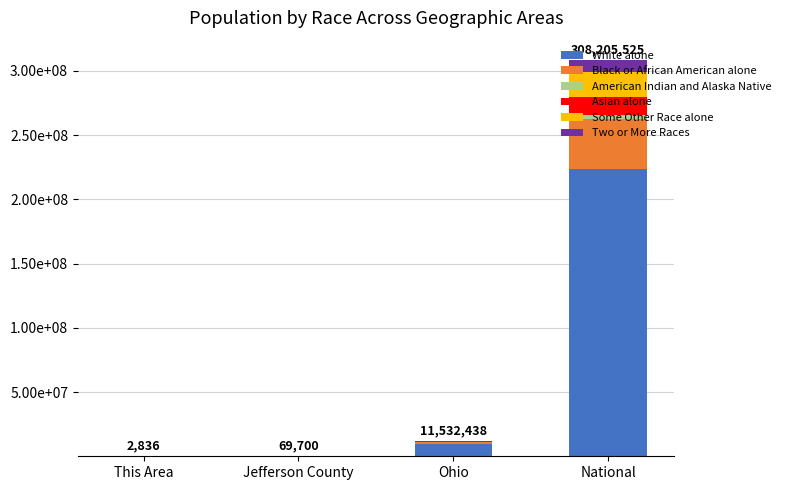

Are the bars horizontal?

No